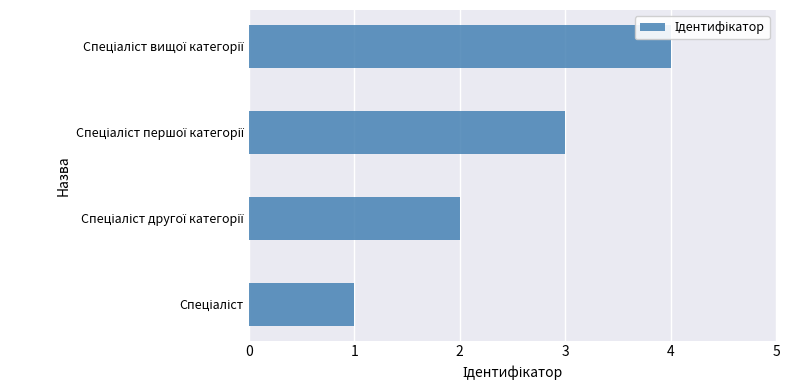

Count the values in the range 2 to 4.

3